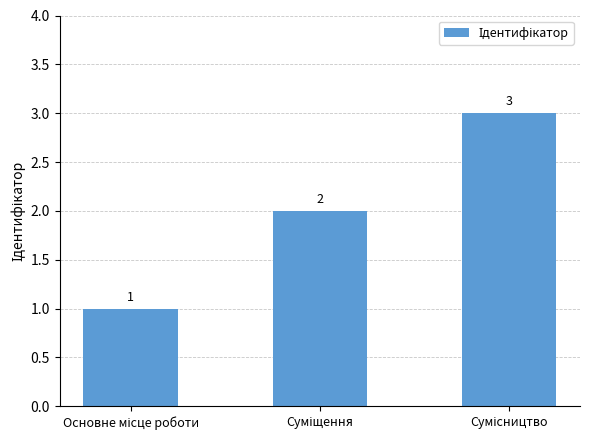

Reading right to left, extract all data points from this chart.

3	2	1